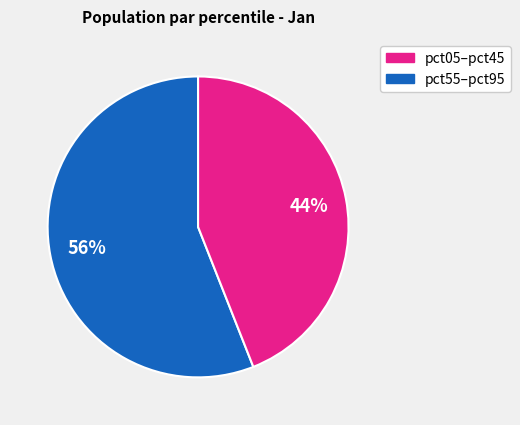

To the nearest percent, what is the average slice percentage?

50%